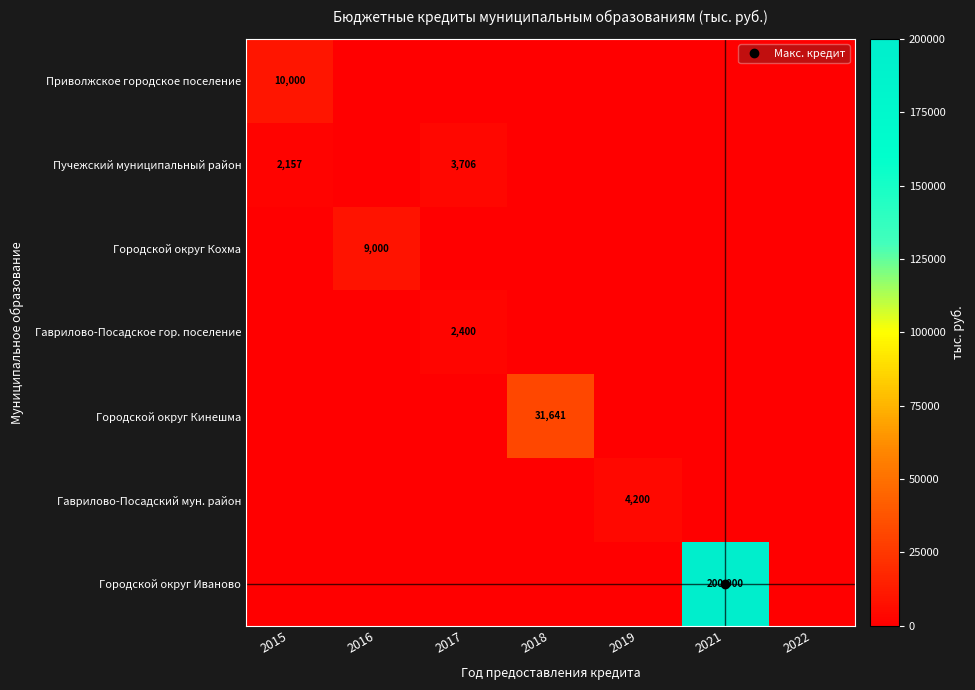

List the series in order of their peak value, highest first.

Городской округ Иваново, Городской округ Кинешма, Приволжское городское поселение, Городской округ Кохма, Гаврилово-Посадский мун. район, Пучежский муниципальный район, Гаврилово-Посадское гор. поселение